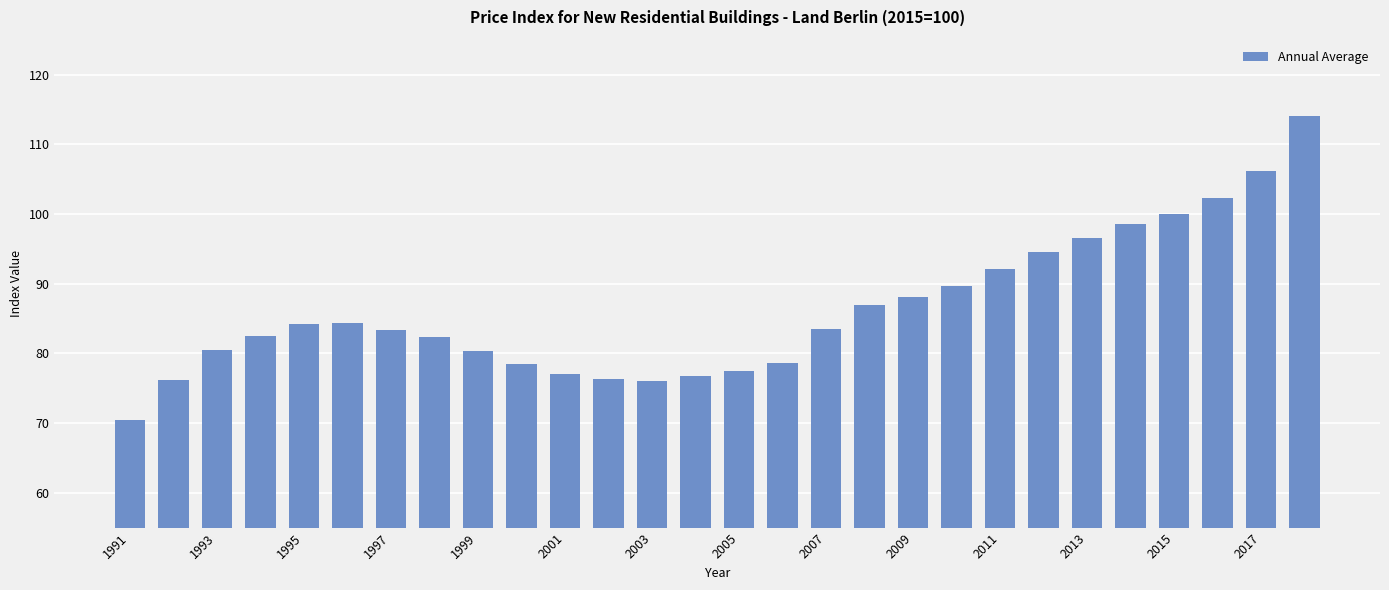

What is the difference between the maximum and minimum values?

43.5